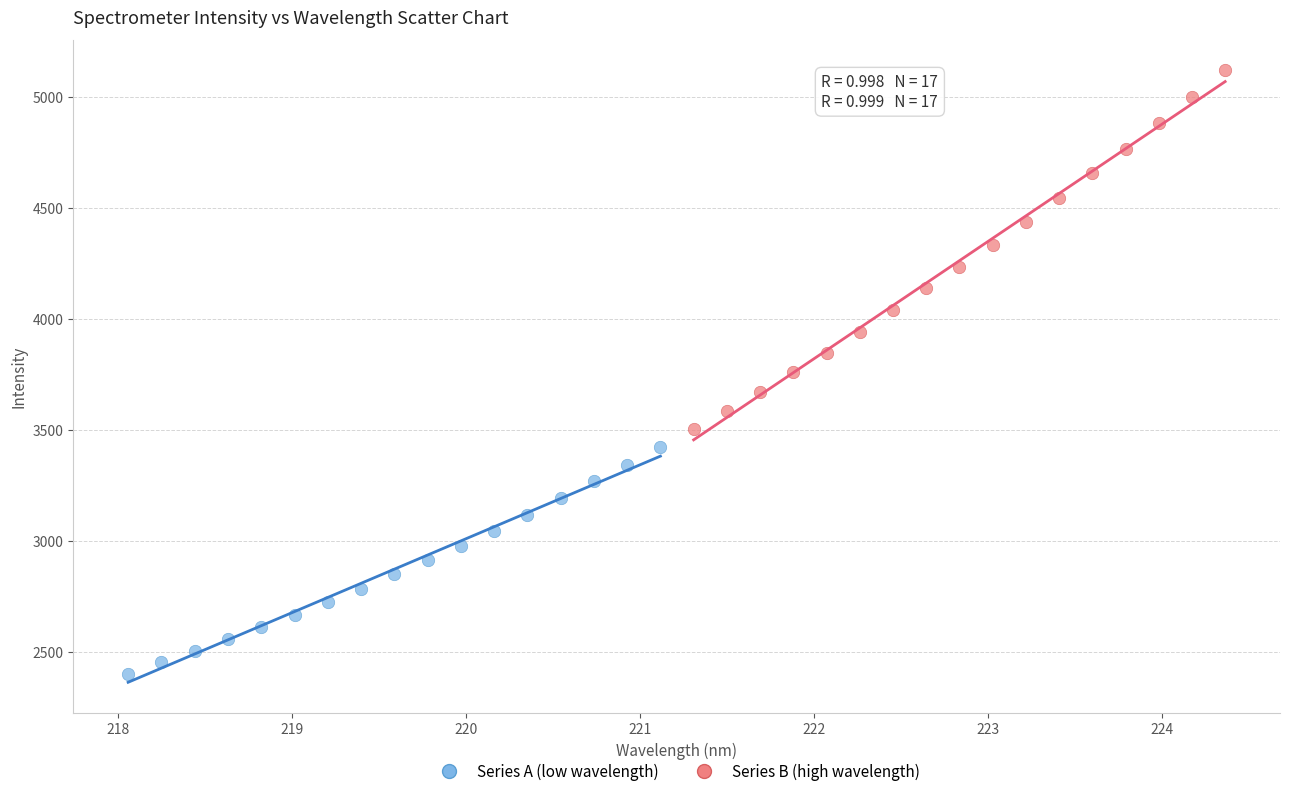

Which series contains the highest Y value?

Series B (high wavelength)